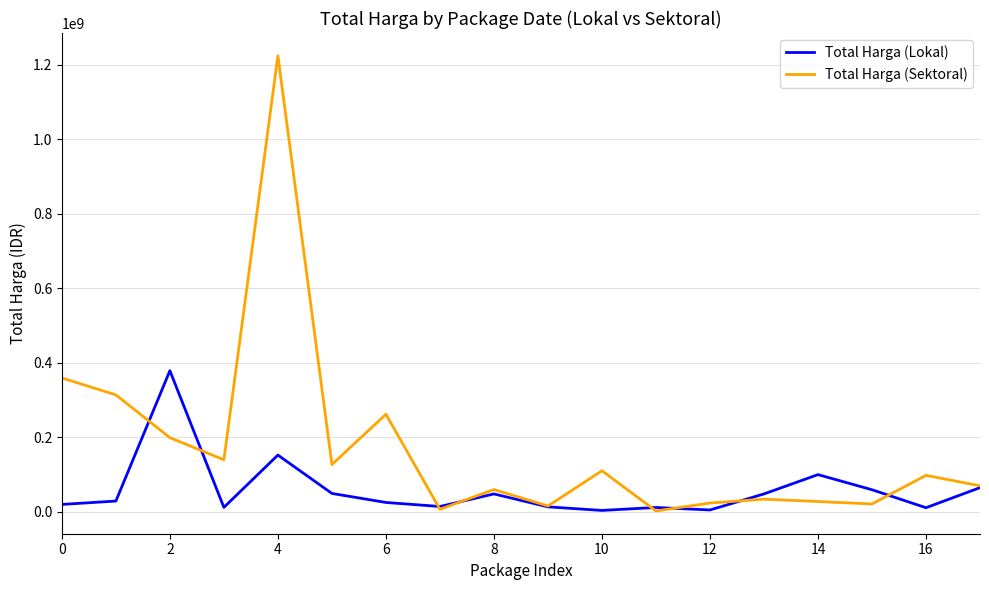

Rank the series by their maximum value, from highest to lowest.

Total Harga (Sektoral), Total Harga (Lokal)